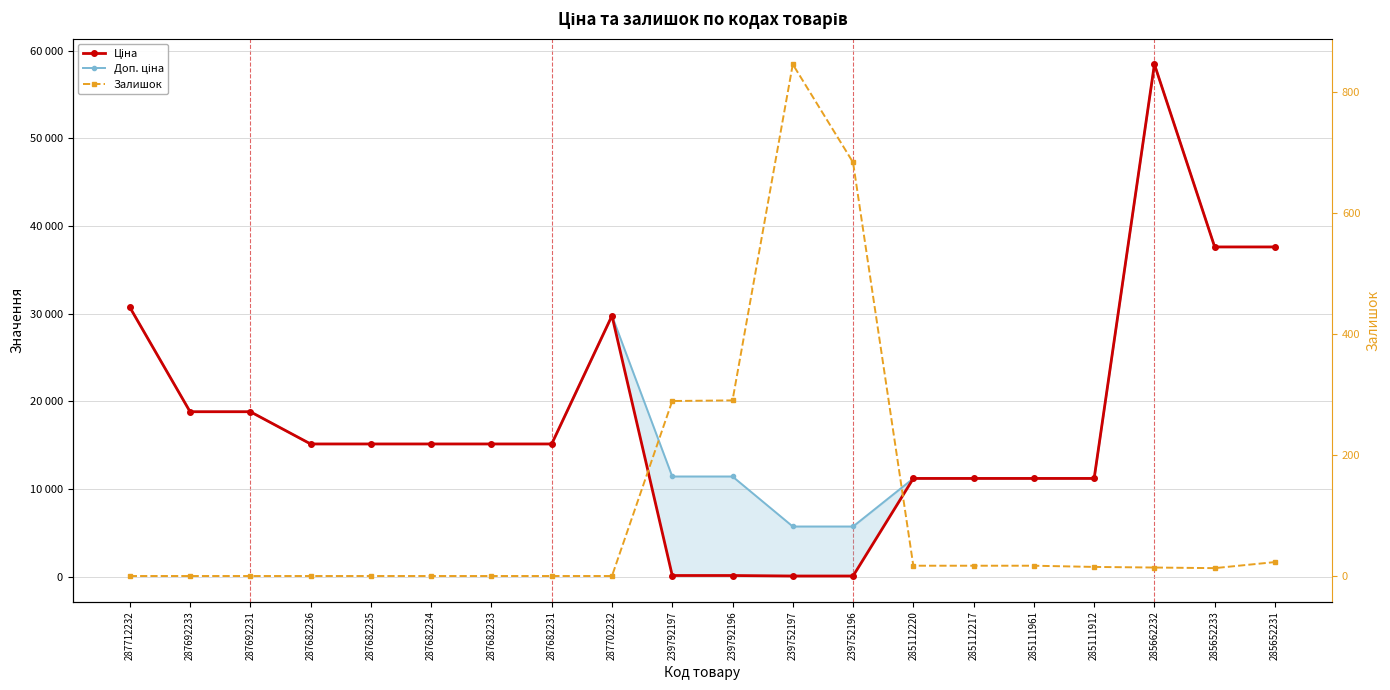

Does the chart have visible grid lines?

Yes